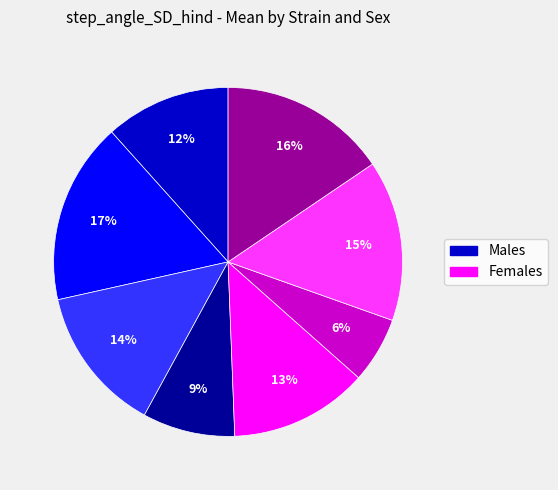

To the nearest percent, what is the average slice percentage?

12%